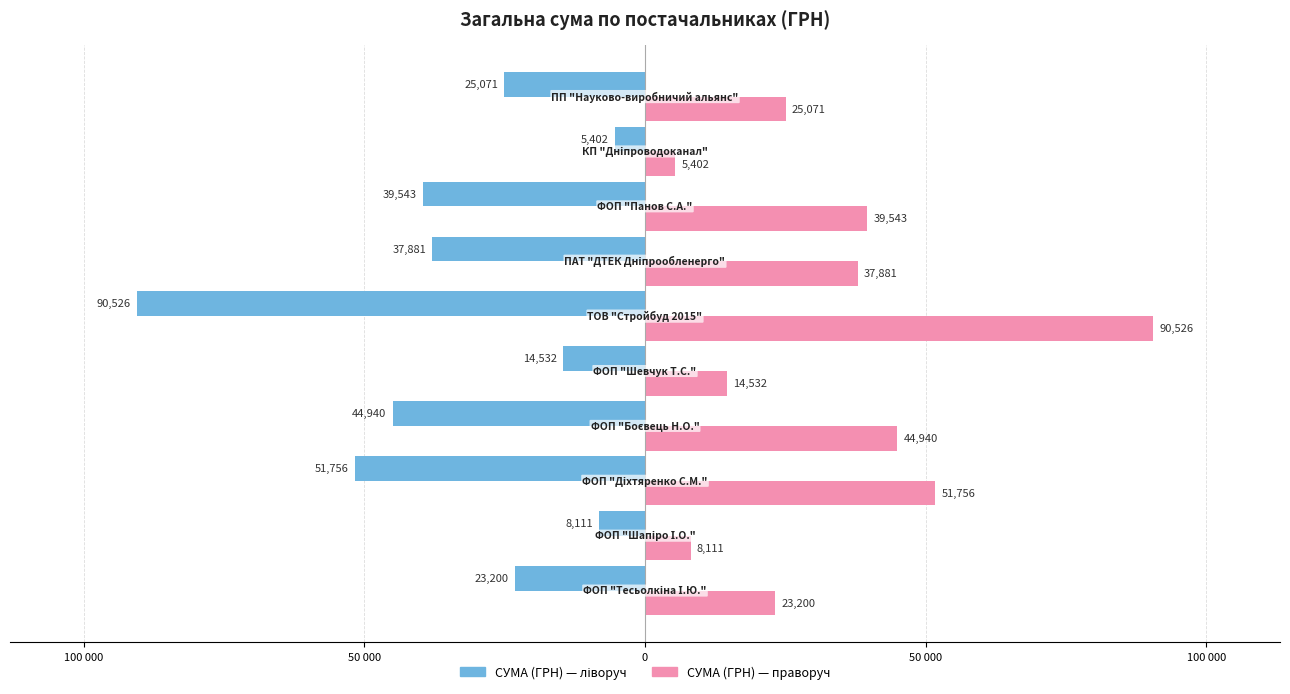

How many bars are there in each group?

2